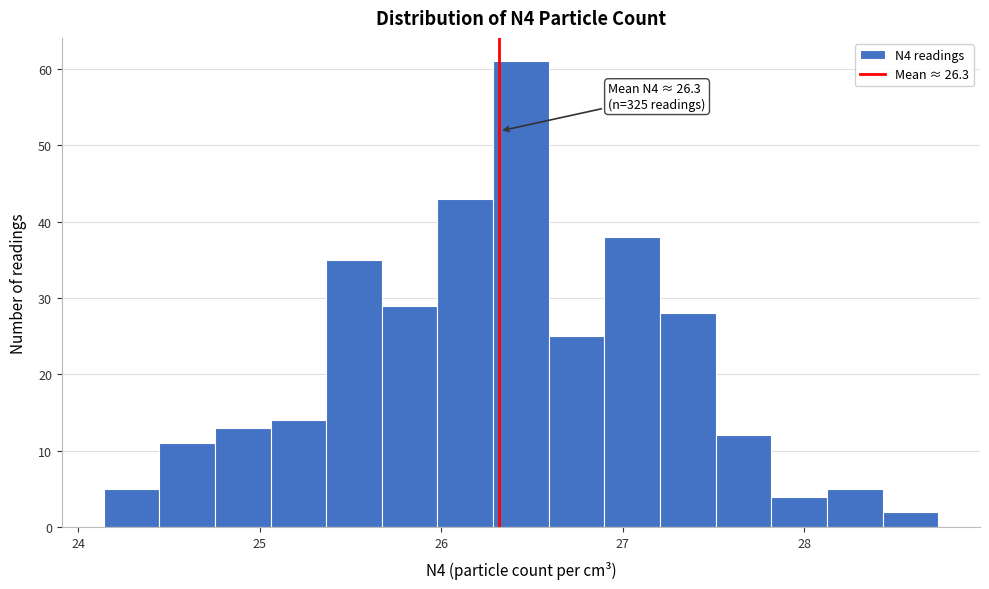

Read against the x-axis, roughly where is the centre of the tallest bar?

26.4